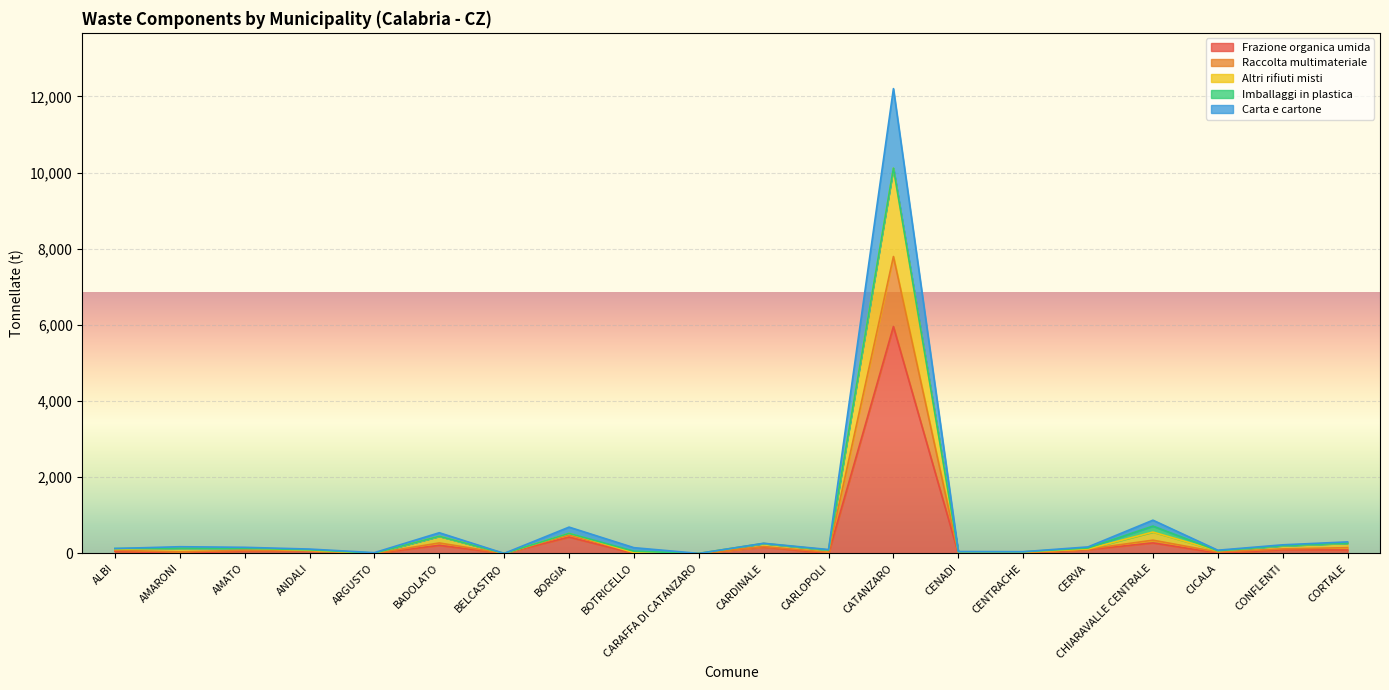

Is the value of Raccolta multimateriale at CARLOPOLI greater than the value of Frazione organica umida at ARGUSTO?

Yes